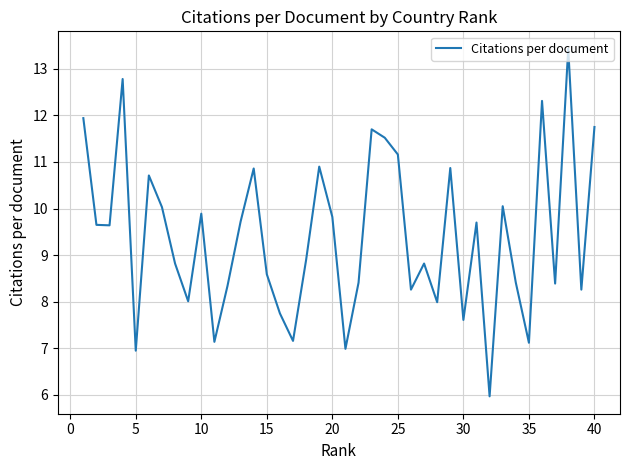

What is the greatest value displayed?

13.4